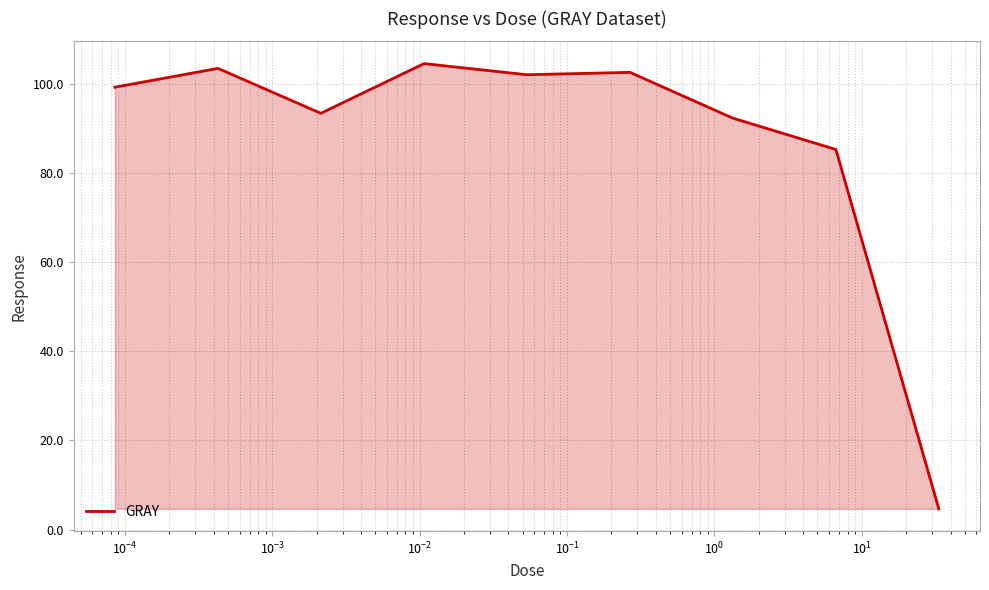

What is the difference between the maximum and minimum values?

99.9